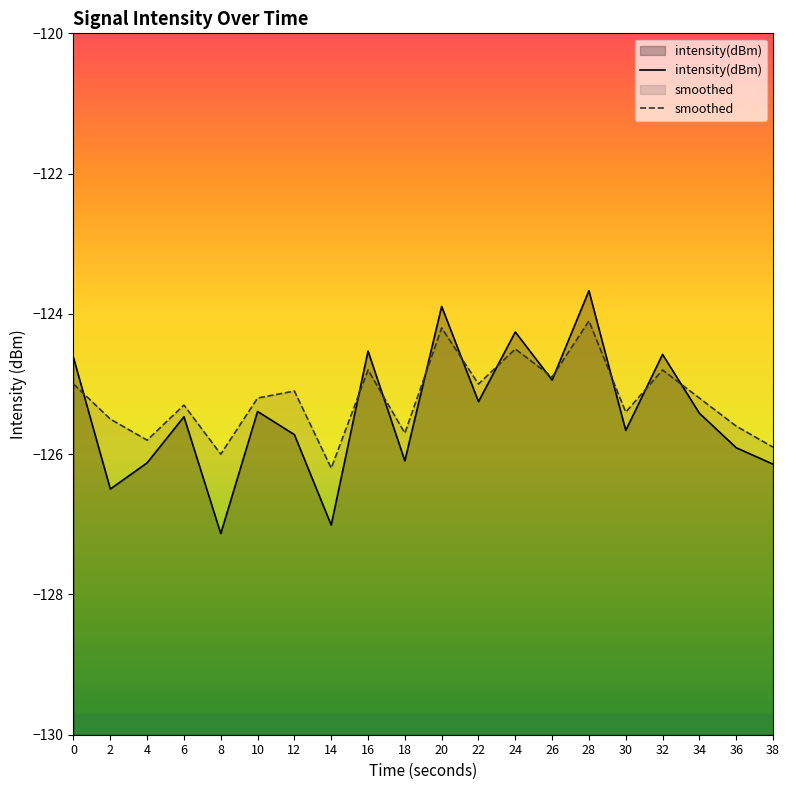

Read the intensity(dBm) value at 6.

-125.5